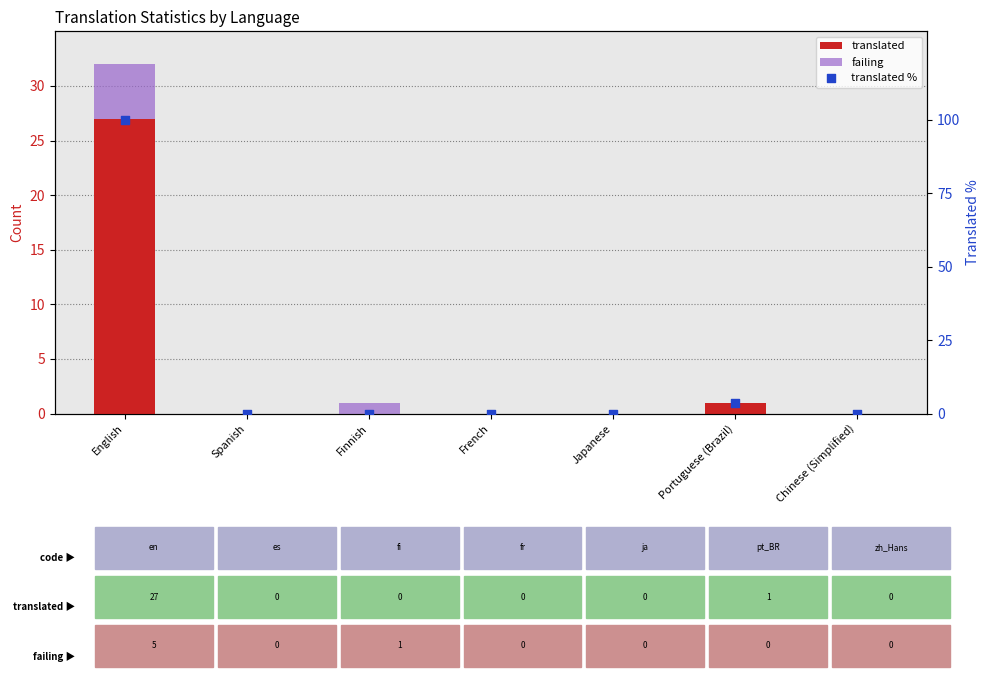

At which category is the sum across all series the highest?

English